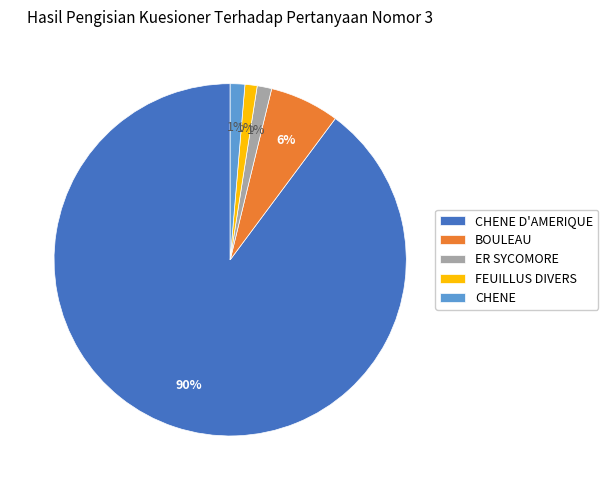

To the nearest percent, what is the combined percentage of ER SYCOMORE and FEUILLUS DIVERS?

2%